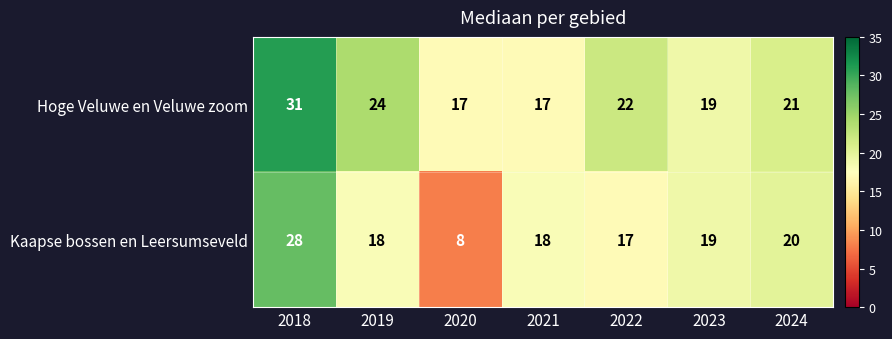

Which series has the widest spread of values?

Kaapse bossen en Leersumseveld